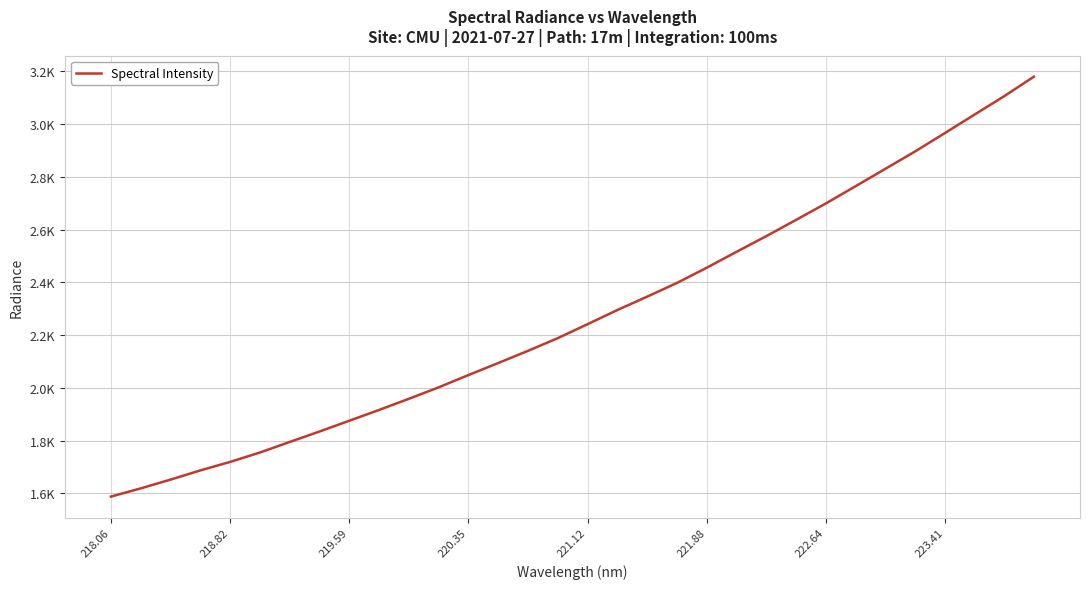

How many series are shown in this chart?

1